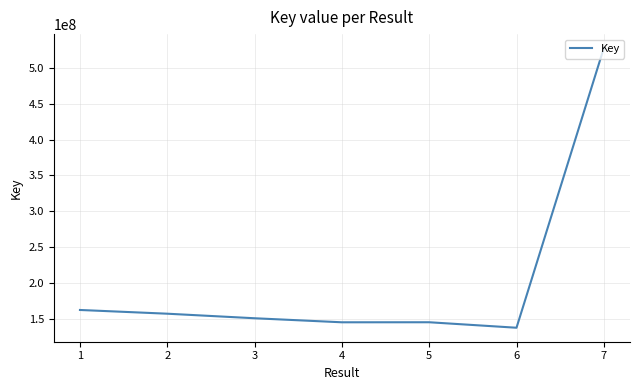

The chart shows a value of 257291019 at 3. True or false?

False